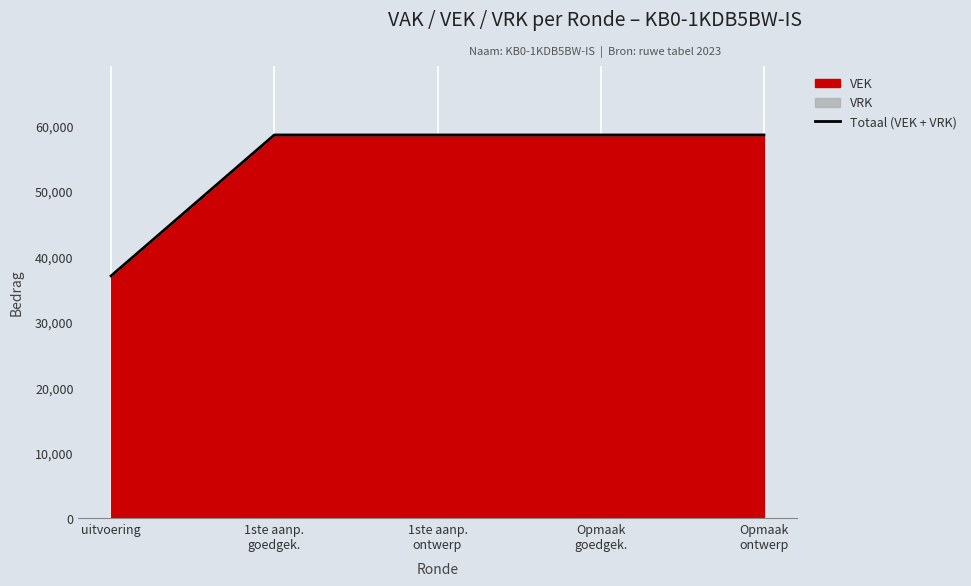

Is it true that the value at Opmaak
goedgek. is 58549?

True